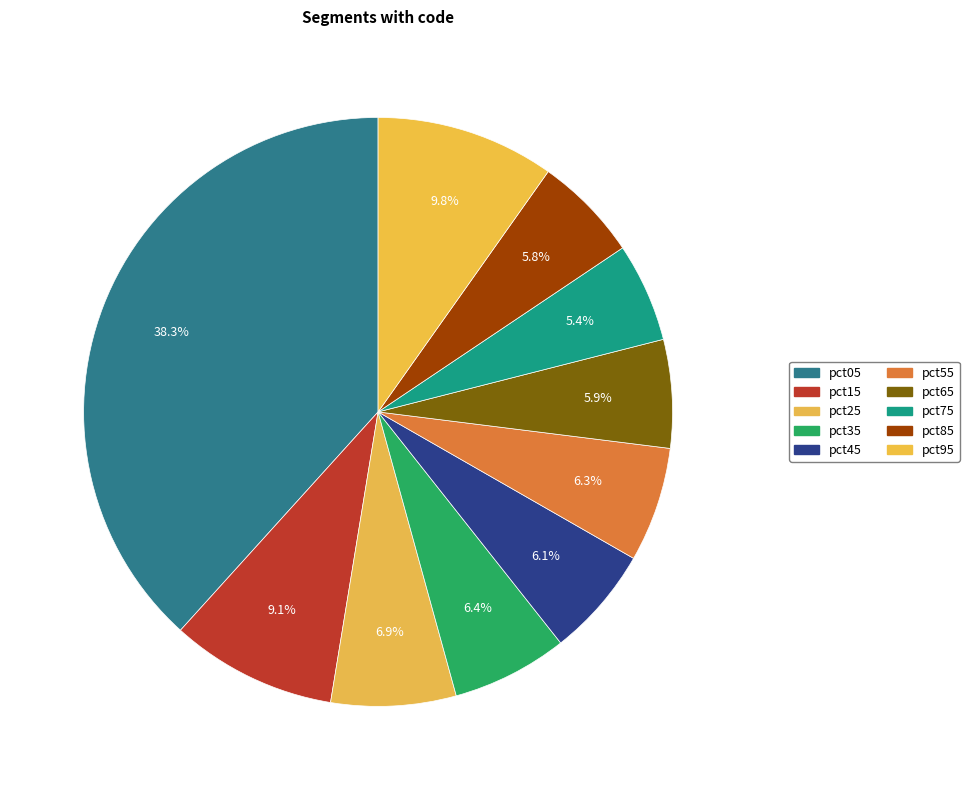

Is pct75 the majority of the pie?

No